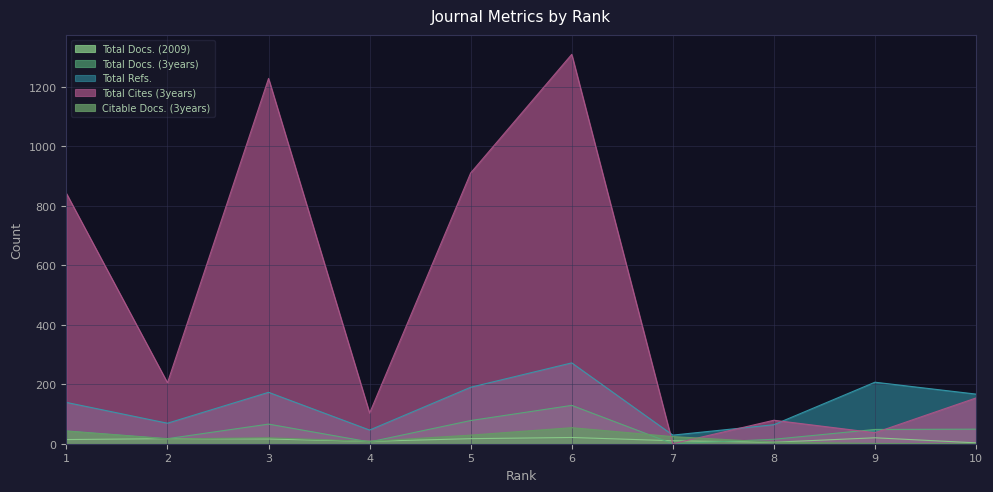

What is the maximum value shown in the chart?

1310